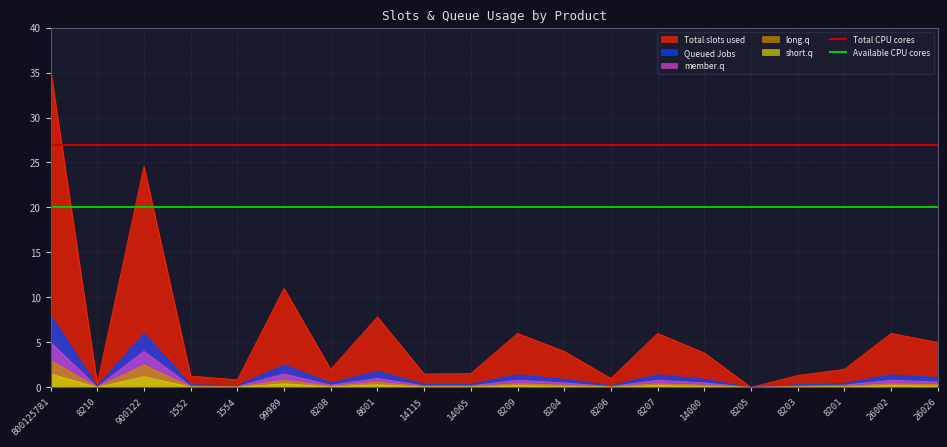

The value of Queued Jobs at 8601 is 1.8. True or false?

True